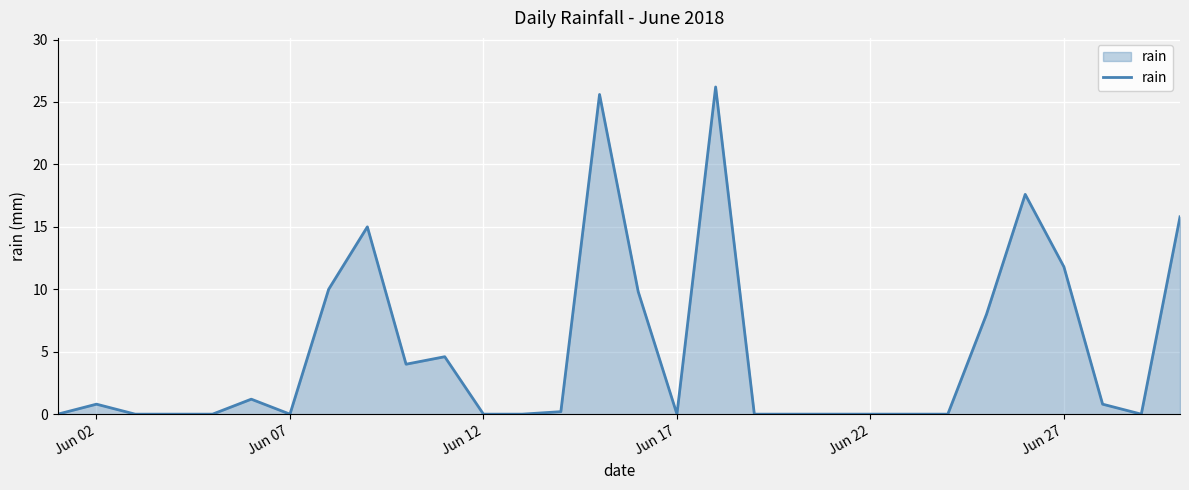

What is the greatest value displayed?

26.2